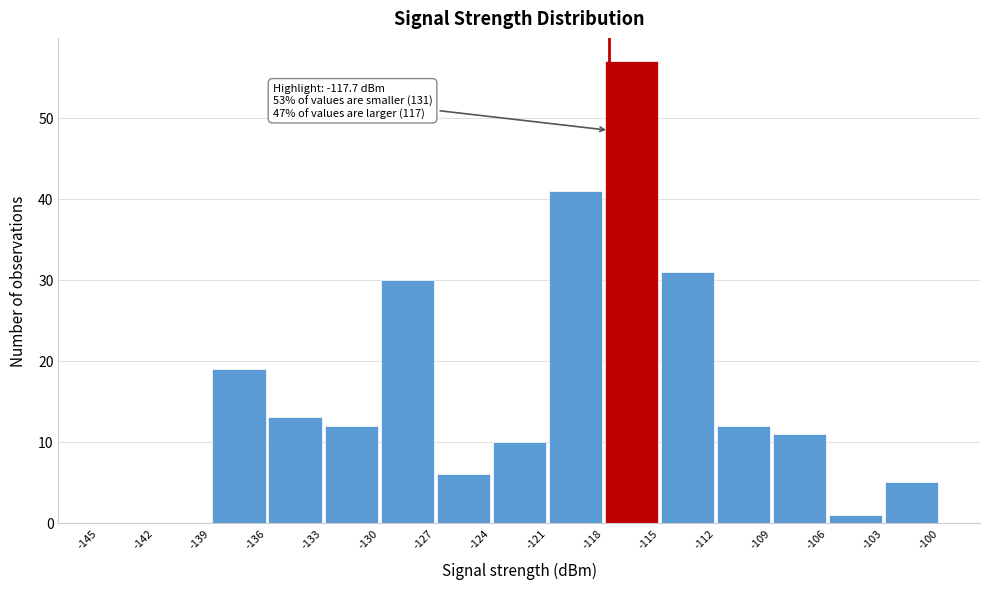

Over which range of the x-axis is the bar tallest?

-118 to -115